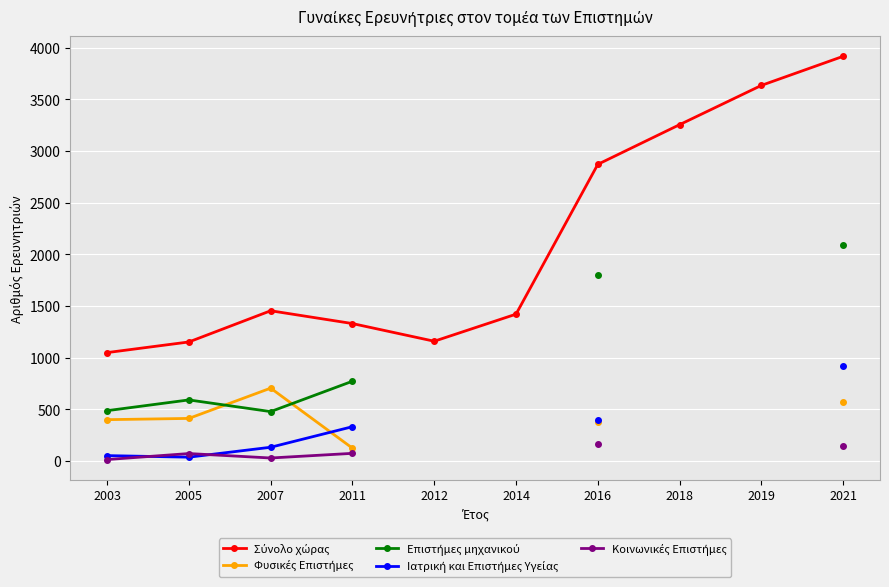

Which series has the largest total across all categories?

Σύνολο χώρας